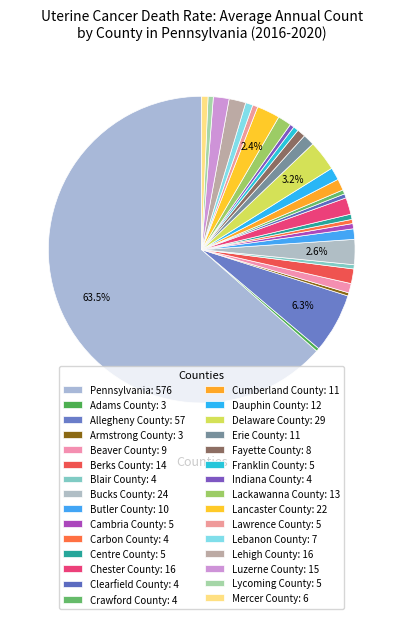

How many slices are in this pie chart?

30